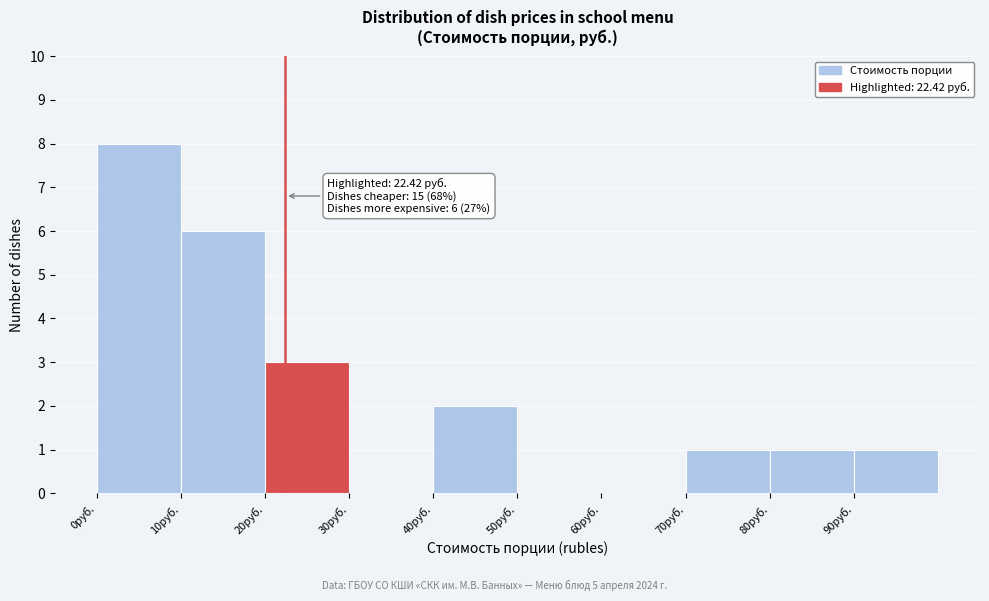

Which range on the x-axis has the tallest bar?

0 to 10